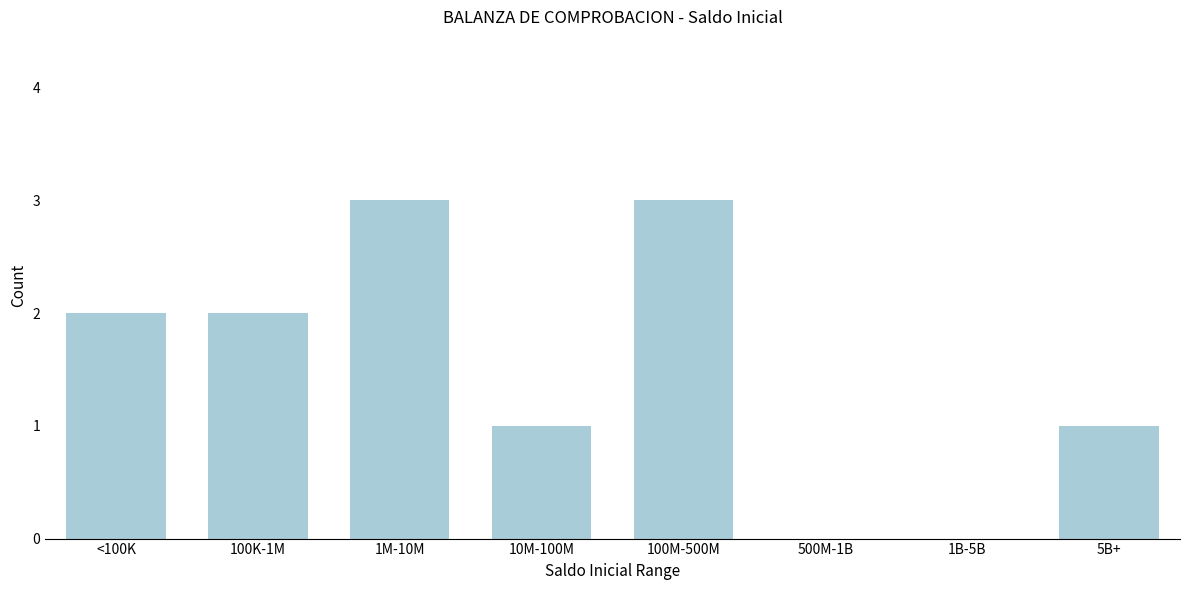

Reading right to left, extract all data points from this chart.

5B+=1	1B-5B=0	500M-1B=0	100M-500M=3	10M-100M=1	1M-10M=3	100K-1M=2	<100K=2